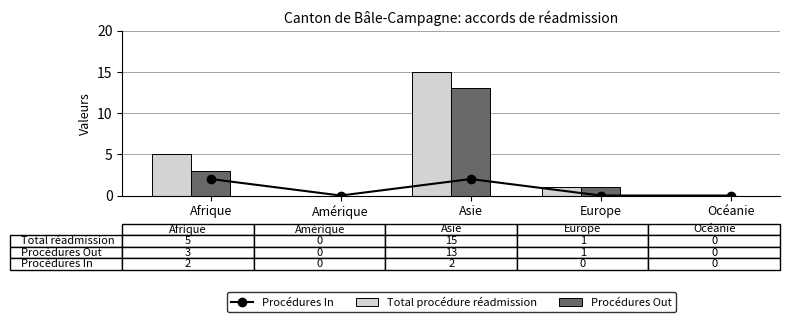

What is the sum of the Total procédure réadmission values at Amérique and Afrique?

5